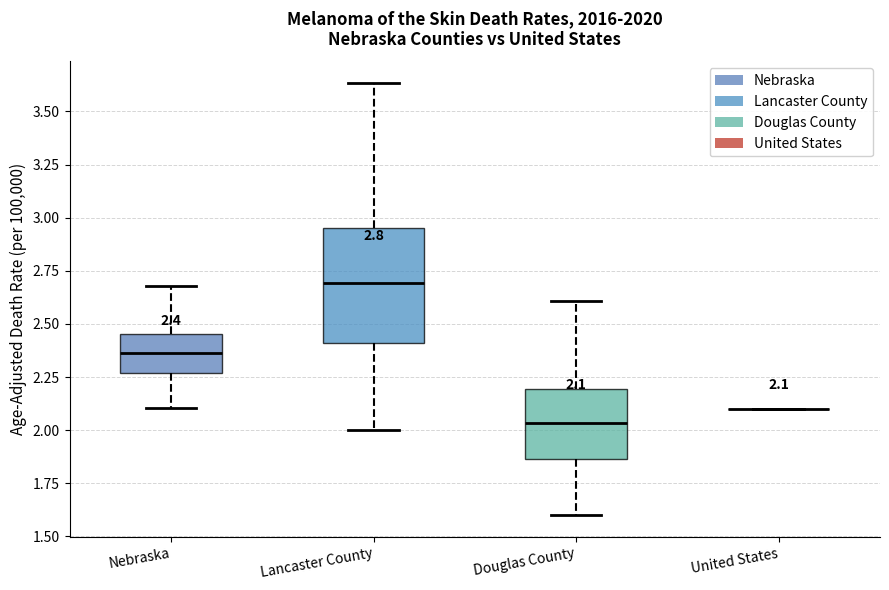

Which box is the tallest, from its lower edge to its upper edge?

Lancaster County